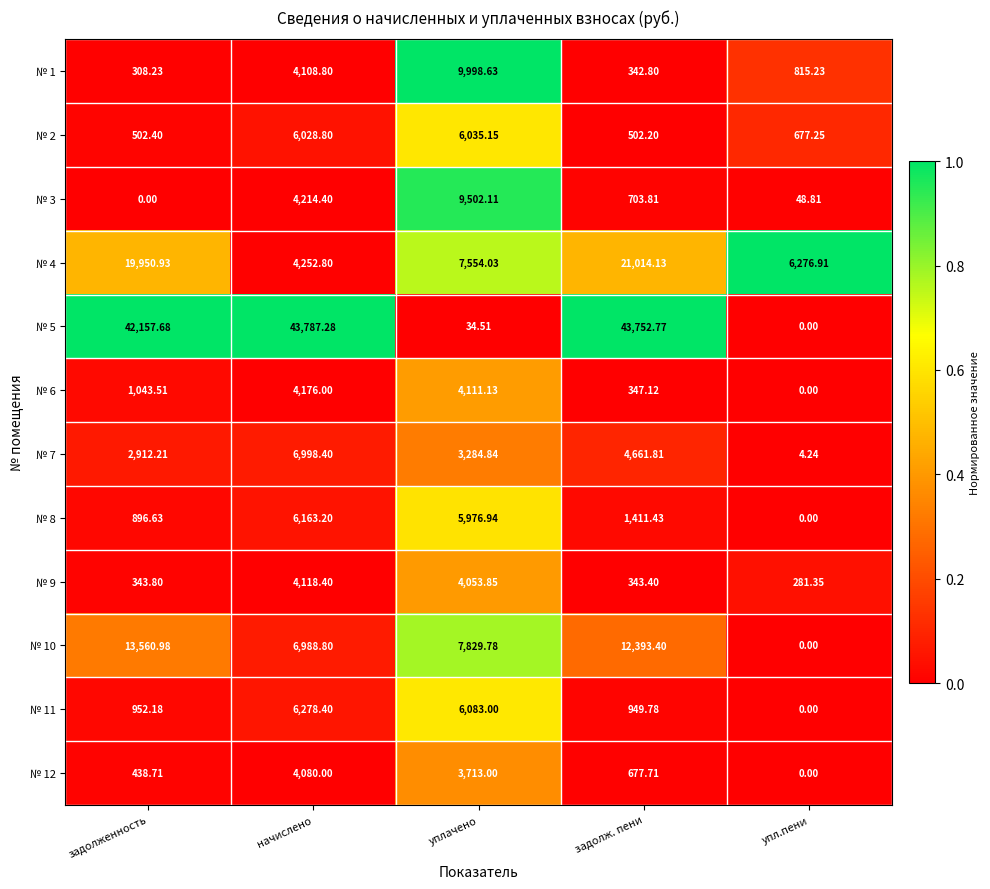

Which label corresponds to the largest value in the chart?

начислено